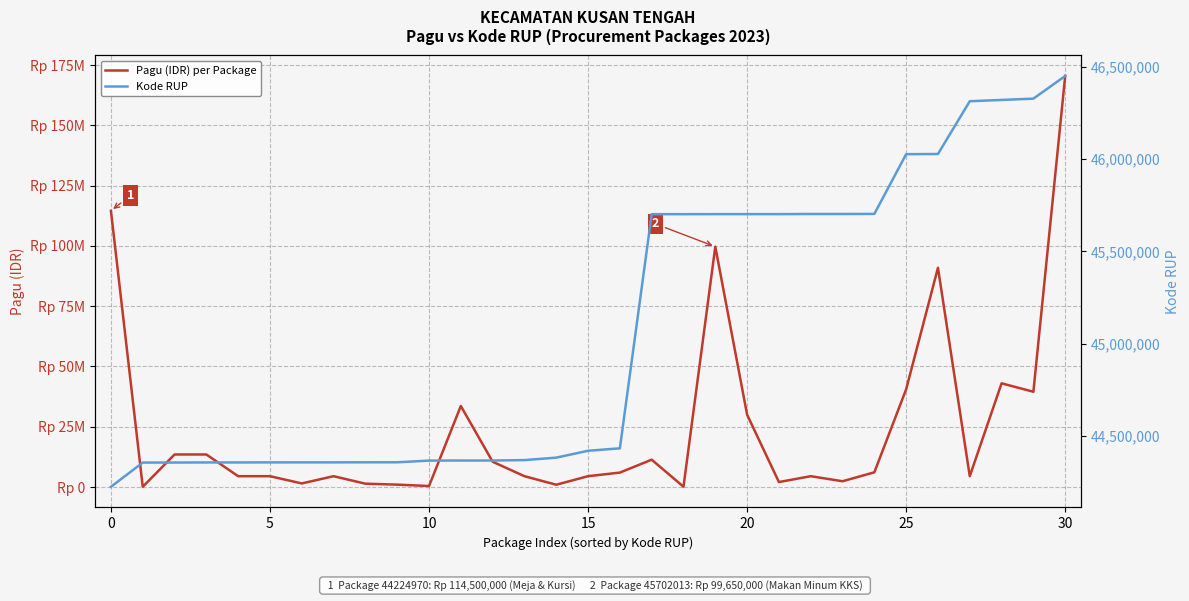

Reading left to right, list all the values displayed in this chart.

Pagu (IDR) per Package: 114500000	101100	13500000	13500000	4500000	4500000	1500000	4500000	1394000	1000000	420000	33600000	10500000	4500000	964000	4500000	6000000	11340000	135000	99650000	30000000	2070900	4500000	2412000	6108000	40533900	90900000	4500000	43000000	39500000	170400000
Kode RUP: 44224970	44356235	44356353	44356898	44356929	44357296	44357327	44357350	44357720	44357766	44366911	44367315	44367350	44369637	44382929	44420172	44433431	45701742	45701829	45702013	45702029	45702044	45702715	45702782	45703201	46026783	46027744	46313579	46320532	46327693	46450305